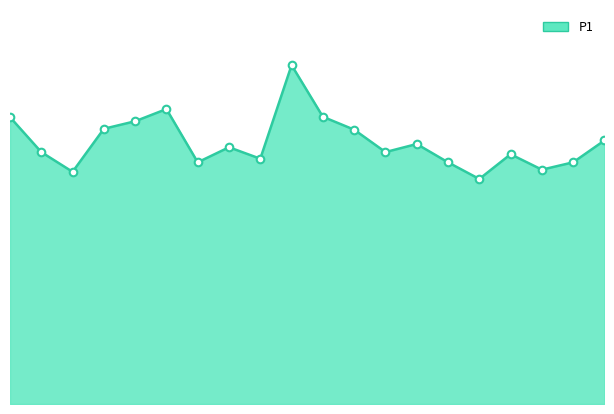

What is the change in value from 0.0 to 7.5?

-0.7